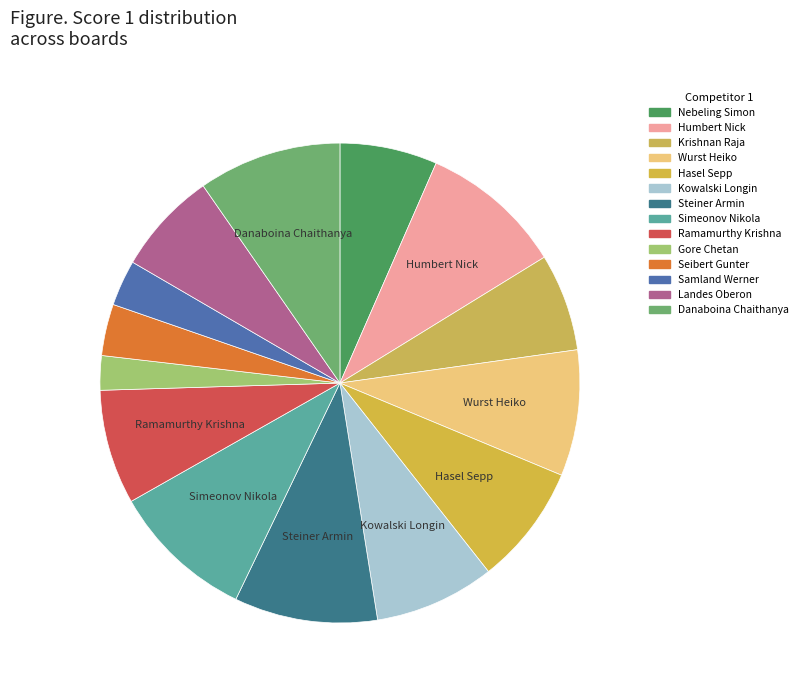

Count the number of slices in the pie.

14